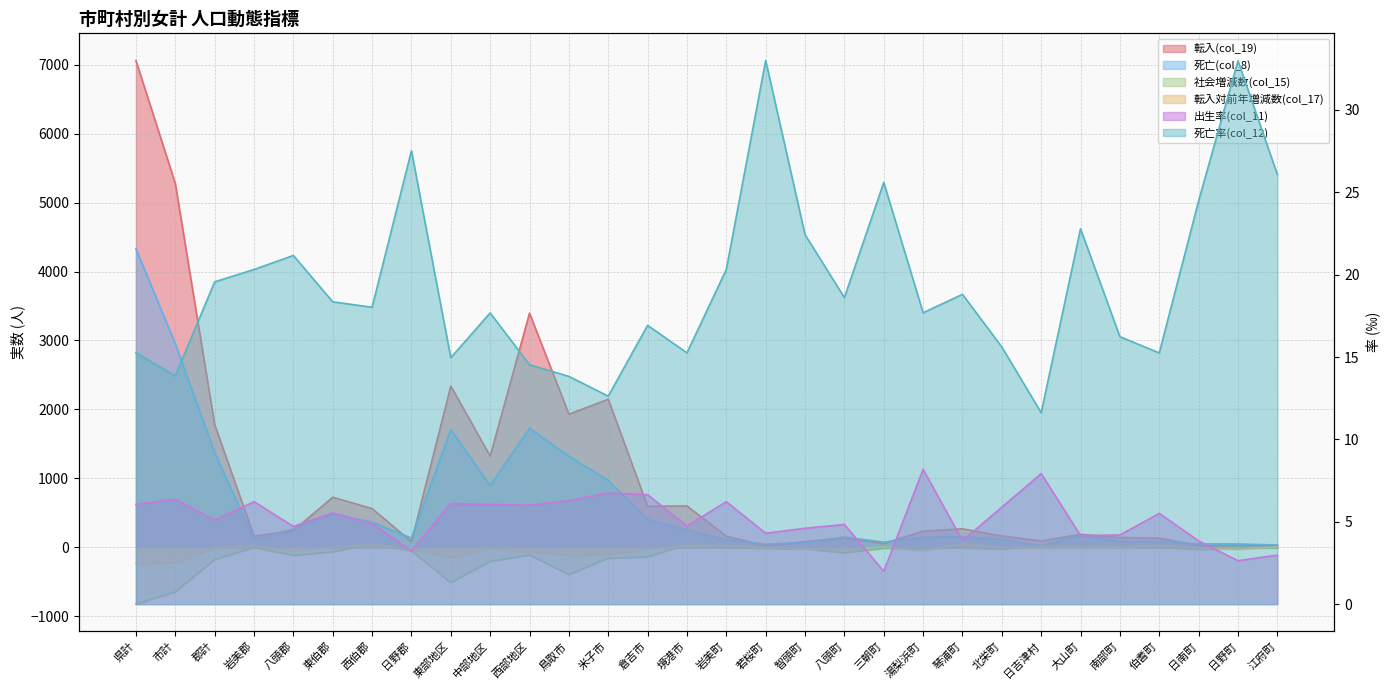

Reading left to right, what are all the values shown in this chart?

転入(col_19): 県計=7059.0	市計=5277.0	郡計=1782.0	岩美郡=163.0	八頭郡=244.0	東伯郡=728.0	西伯郡=563.0	日野郡=84.0	東部地区=2339.0	中部地区=1324.0	西部地区=3396.0	鳥取市=1932.0	米子市=2148.0	倉吉市=596.0	境港市=601.0	岩美町=163.0	若桜町=23.0	智頭町=84.0	八頭町=137.0	三朝町=57.0	湯梨浜町=235.0	琴浦町=270.0	北栄町=166.0	日吉津村=95.0	大山町=190.0	南部町=143.0	伯耆町=135.0	日南町=26.0	日野町=31.0	江府町=27.0
社会増減数(col_15): 県計=-823.0	市計=-645.0	郡計=-178.0	岩美郡=1.0	八頭郡=-117.0	東伯郡=-63.0	西伯郡=50.0	日野郡=-49.0	東部地区=-510.0	中部地区=-202.0	西部地区=-111.0	鳥取市=-394.0	米子市=-157.0	倉吉市=-139.0	境港市=45.0	岩美町=1.0	若桜町=-17.0	智頭町=-21.0	八頭町=-79.0	三朝町=-13.0	湯梨浜町=-18.0	琴浦町=-6.0	北栄町=-26.0	日吉津村=30.0	大山町=3.0	南部町=17.0	伯耆町=0.0	日南町=-28.0	日野町=-14.0	江府町=-7.0
死亡(col_8): 県計=4330.0	市計=2955.0	郡計=1375.0	岩美郡=111.0	八頭郡=269.0	東伯郡=494.0	西伯郡=365.0	日野郡=136.0	東部地区=1705.0	中部地区=899.0	西部地区=1726.0	鳥取市=1325.0	米子市=971.0	倉吉市=405.0	境港市=254.0	岩美町=111.0	若桜町=46.0	智頭町=73.0	八頭町=150.0	三朝町=77.0	湯梨浜町=147.0	琴浦町=156.0	北栄町=114.0	日吉津村=22.0	大山町=175.0	南部町=85.0	伯耆町=83.0	日南町=51.0	日野町=50.0	江府町=35.0
出生率(col_11): 県計=6.1	市計=6.4	郡計=5.1	岩美郡=6.2	八頭郡=4.7	東伯郡=5.5	西伯郡=4.9	日野郡=3.2	東部地区=6.1	中部地区=6.1	西部地区=6.0	鳥取市=6.3	米子市=6.7	倉吉市=6.6	境港市=4.7	岩美町=6.2	若桜町=4.3	智頭町=4.6	八頭町=4.8	三朝町=2.0	湯梨浜町=8.2	琴浦町=3.9	北栄町=5.9	日吉津村=7.9	大山町=4.2	南部町=4.2	伯耆町=5.5	日南町=3.8	日野町=2.6	江府町=3.0
死亡率(col_12): 県計=15.3	市計=13.9	郡計=19.6	岩美郡=20.3	八頭郡=21.2	東伯郡=18.4	西伯郡=18.0	日野郡=27.5	東部地区=15.0	中部地区=17.7	西部地区=14.5	鳥取市=13.8	米子市=12.6	倉吉市=16.9	境港市=15.3	岩美町=20.3	若桜町=33.0	智頭町=22.4	八頭町=18.6	三朝町=25.6	湯梨浜町=17.7	琴浦町=18.8	北栄町=15.6	日吉津村=11.6	大山町=22.8	南部町=16.2	伯耆町=15.2	日南町=24.5	日野町=33.0	江府町=26.1
転入対前年増減数(col_17): 県計=-232.0	市計=-226.0	郡計=-6.0	岩美郡=26.0	八頭郡=-56.0	東伯郡=8.0	西伯郡=46.0	日野郡=-30.0	東部地区=-150.0	中部地区=-21.0	西部地区=-61.0	鳥取市=-120.0	米子市=-104.0	倉吉市=-29.0	境港市=27.0	岩美町=26.0	若桜町=1.0	智頭町=-19.0	八頭町=-38.0	三朝町=9.0	湯梨浜町=-46.0	琴浦町=49.0	北栄町=-4.0	日吉津村=5.0	大山町=10.0	南部町=3.0	伯耆町=28.0	日南町=-10.0	日野町=-28.0	江府町=8.0